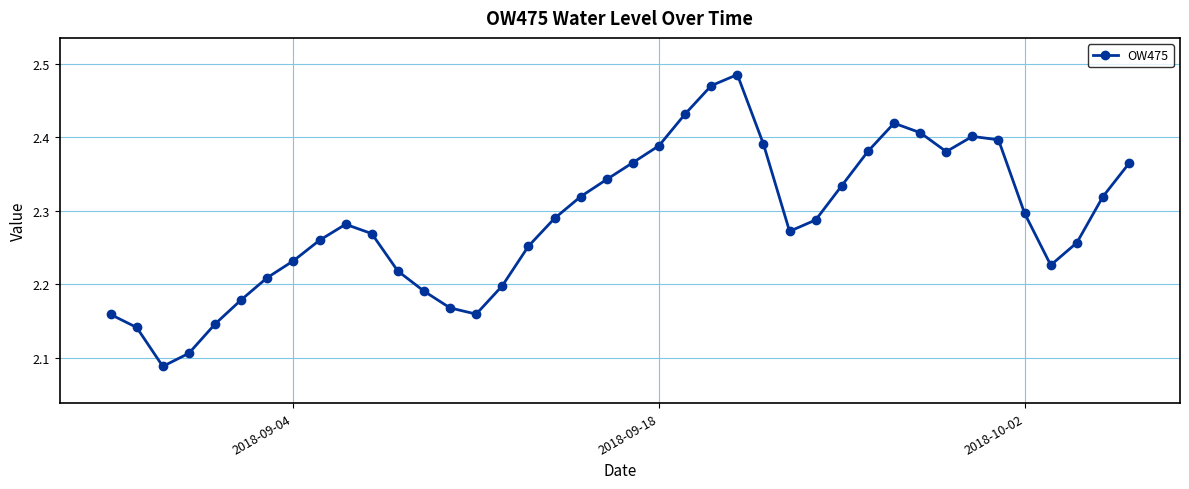

Count the number of categories in the chart.

40